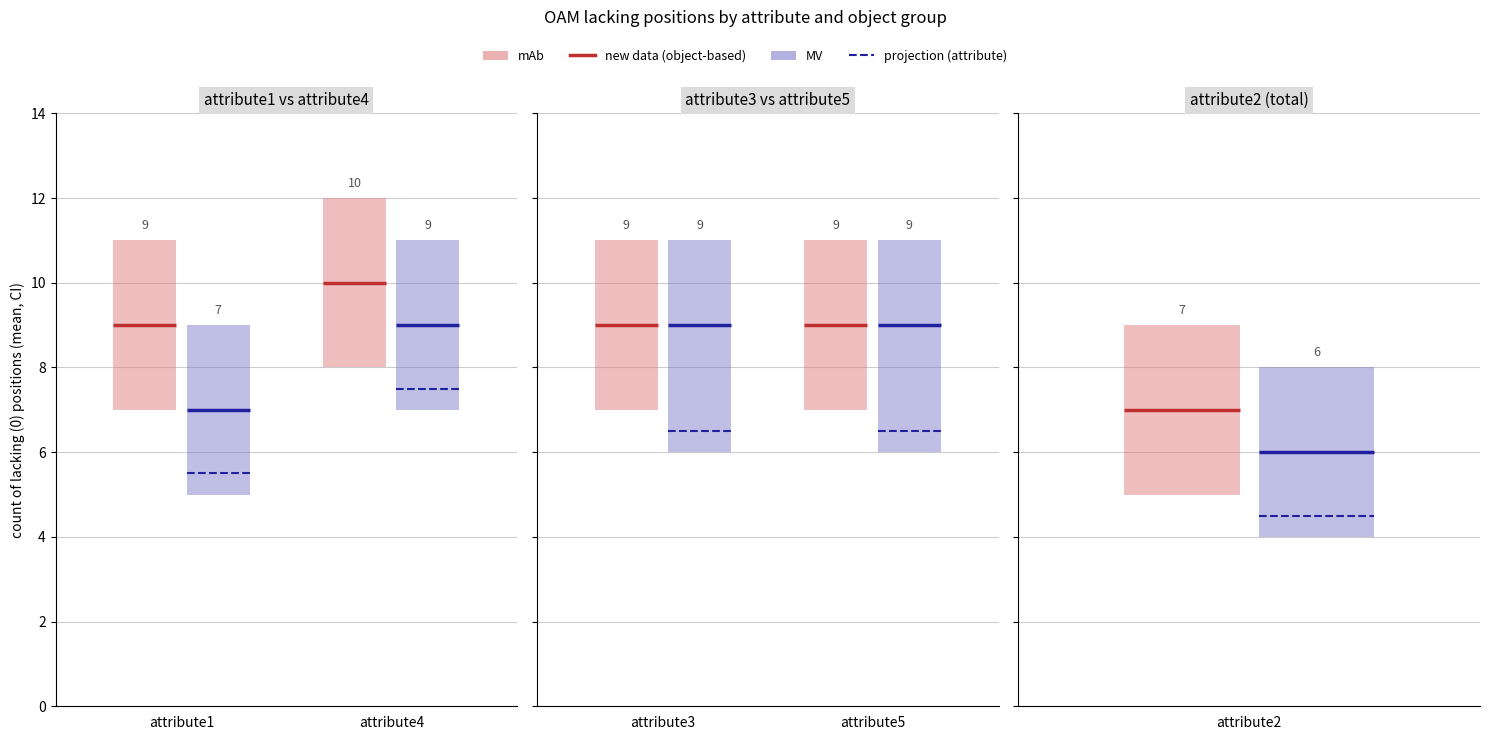

List the labels in order of attribute3 value, largest first.

attribute4, attribute1, attribute3, attribute5, attribute2